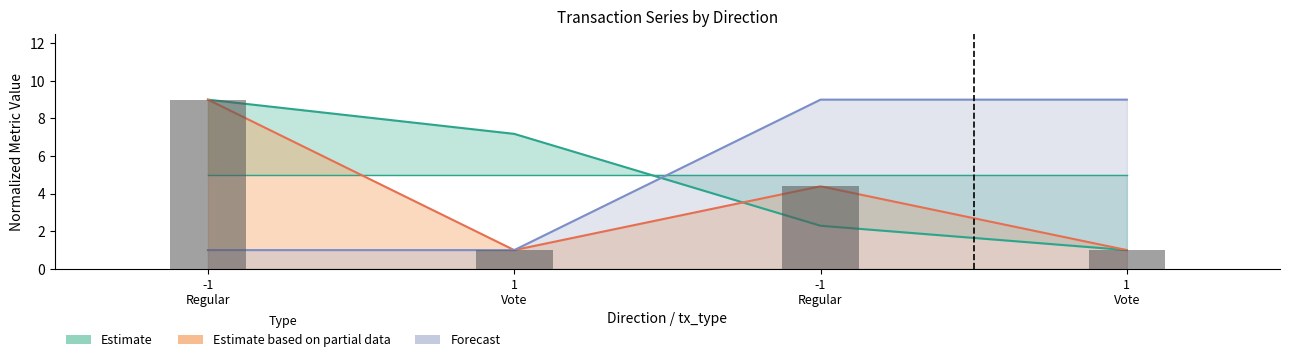

True or false: io_index has a value of 7.5 at -1
Regular.

False